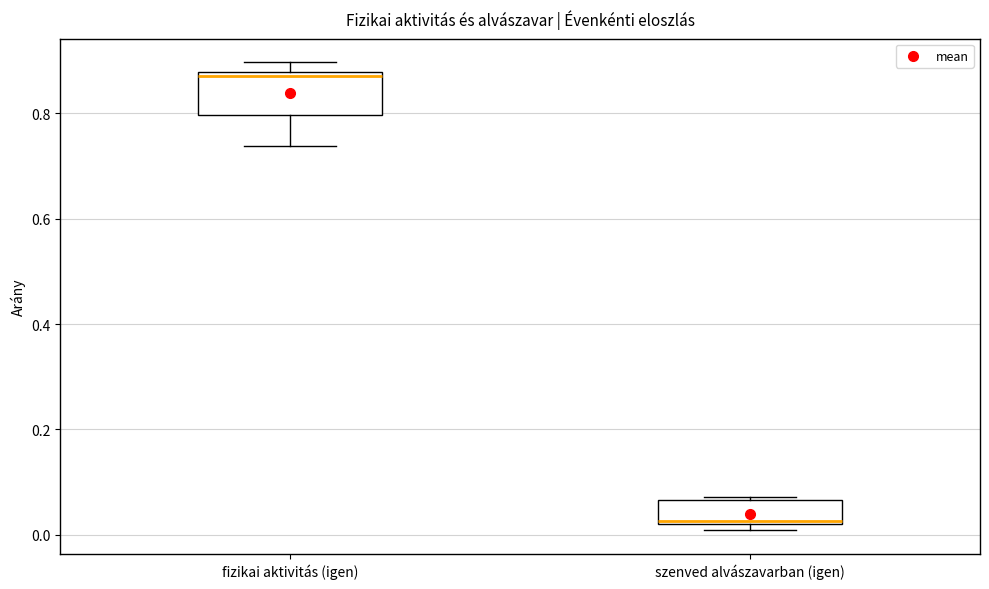

Where is the lower edge of the box for szenved alvászavarban (igen) on the y-axis? The values are not printed on the chart, so give them approximately, as read against the axis.

0.02